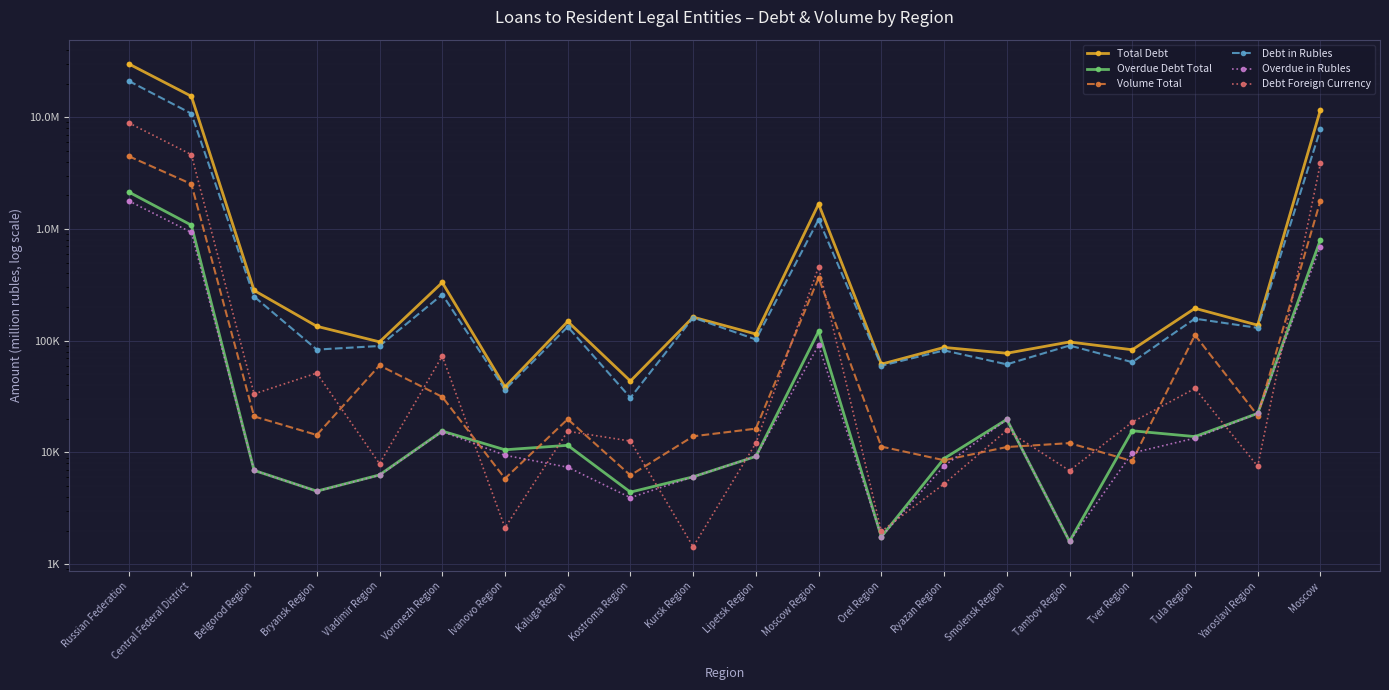

Is the value of Overdue Debt Total at Kursk Region greater than the value of Debt in Rubles at Bryansk Region?

No